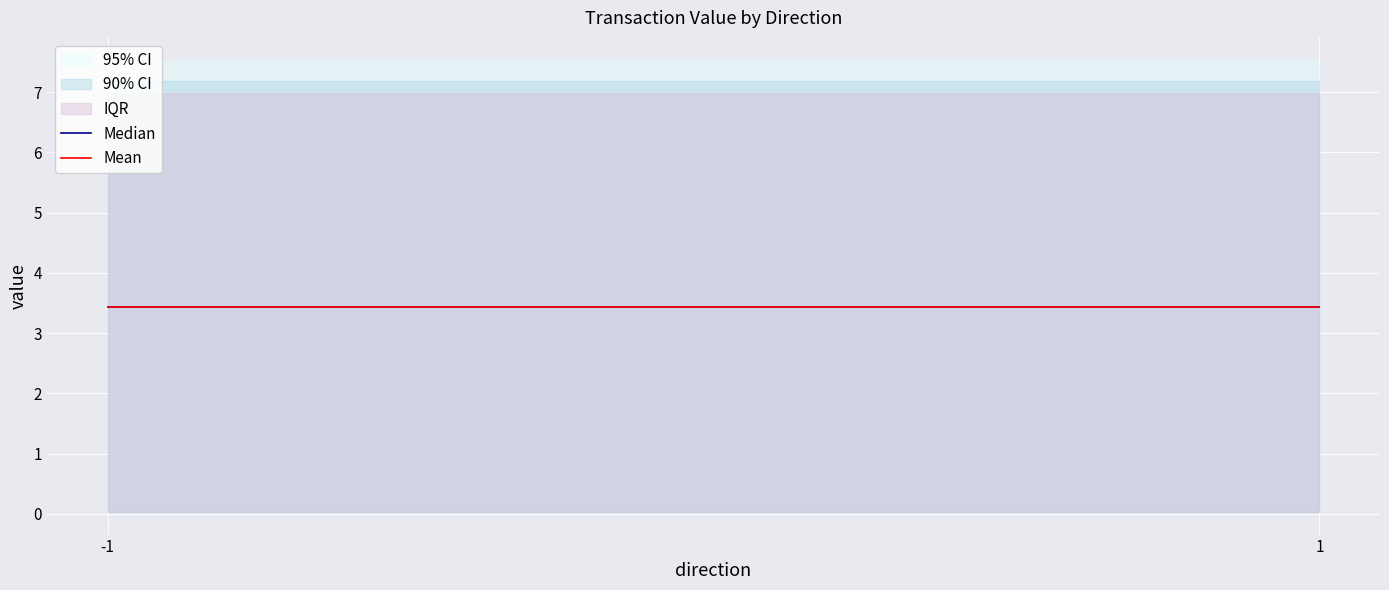

True or false: io_index and time_stamp intersect in this chart.

False